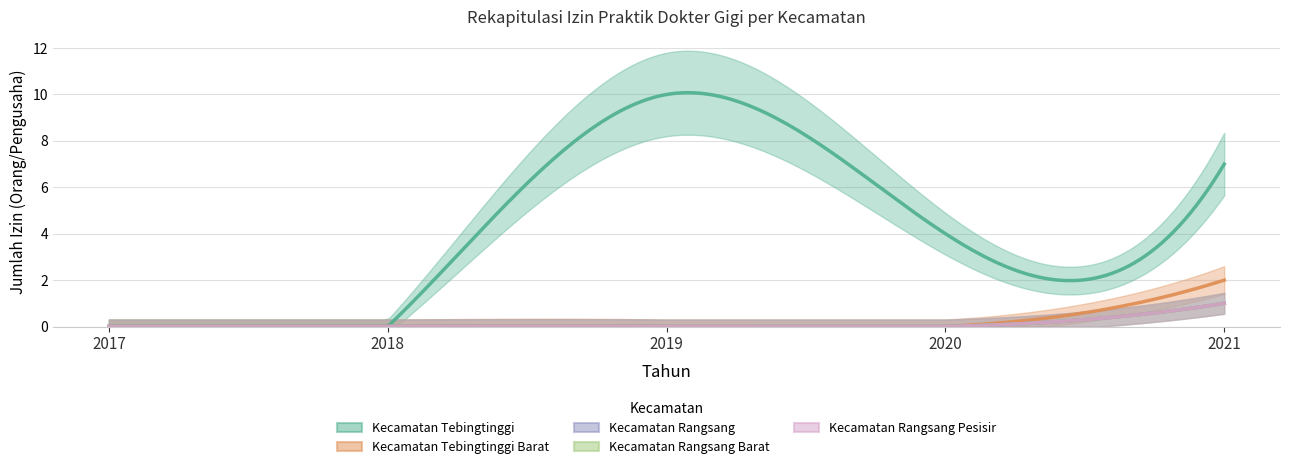

Is it true that Kecamatan Rangsang Barat equals 0 at 2021?

False